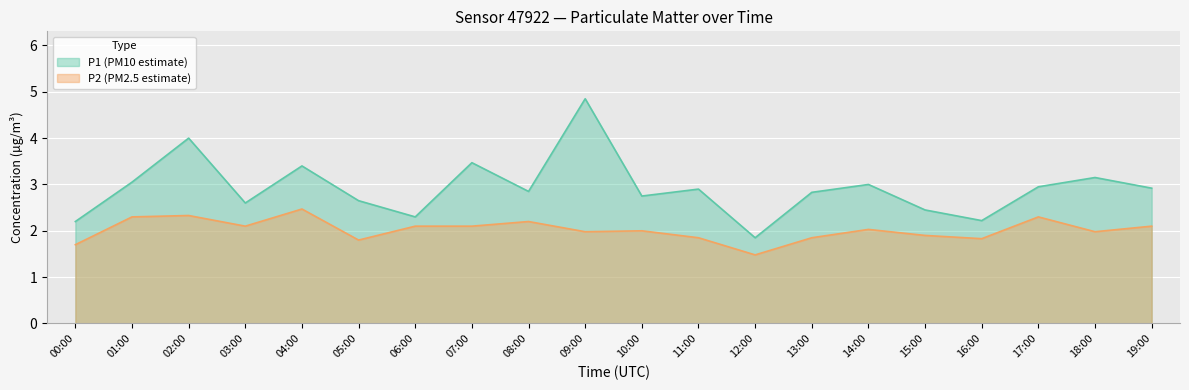

At how many categories does at least one series exceed 2?

19